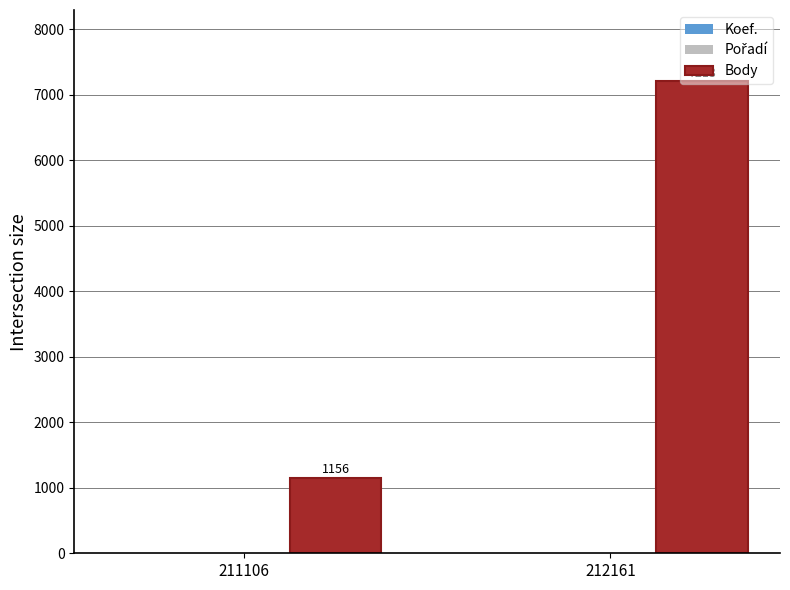

At which label is Body closest to 4184?

211106